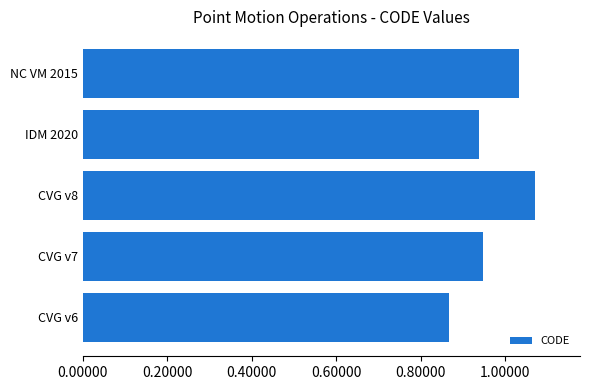

List the labels in order of value, smallest first.

CVG v6, IDM 2020, CVG v7, NC VM 2015, CVG v8